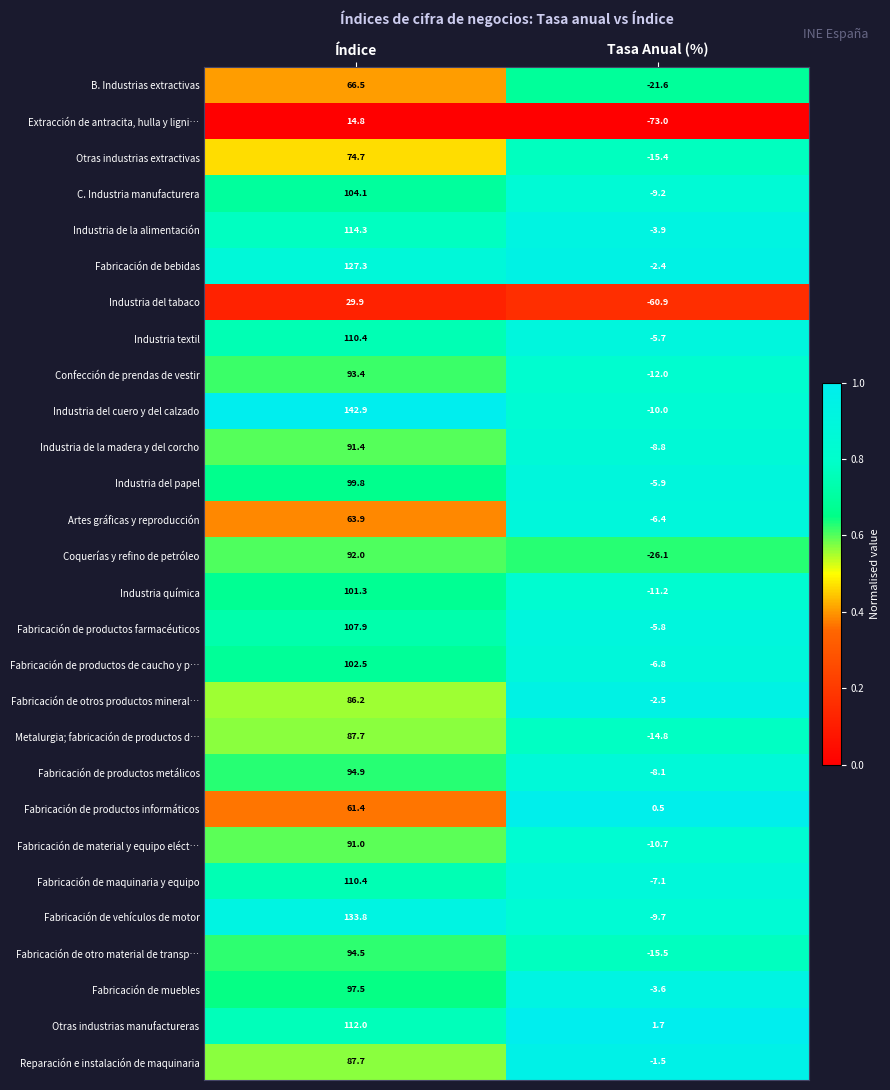

Where is Industria del cuero y del calzado nearest to the value 66?

Tasa Anual (%)